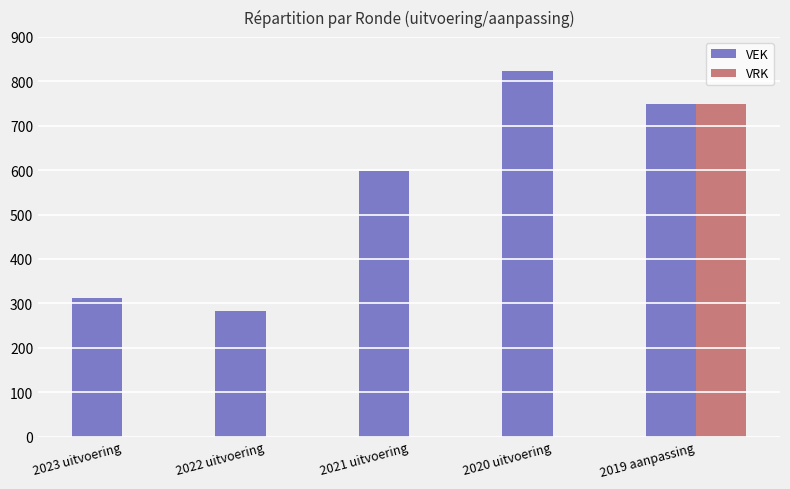

True or false: VEK has a value of 311 at 2023 uitvoering.

True